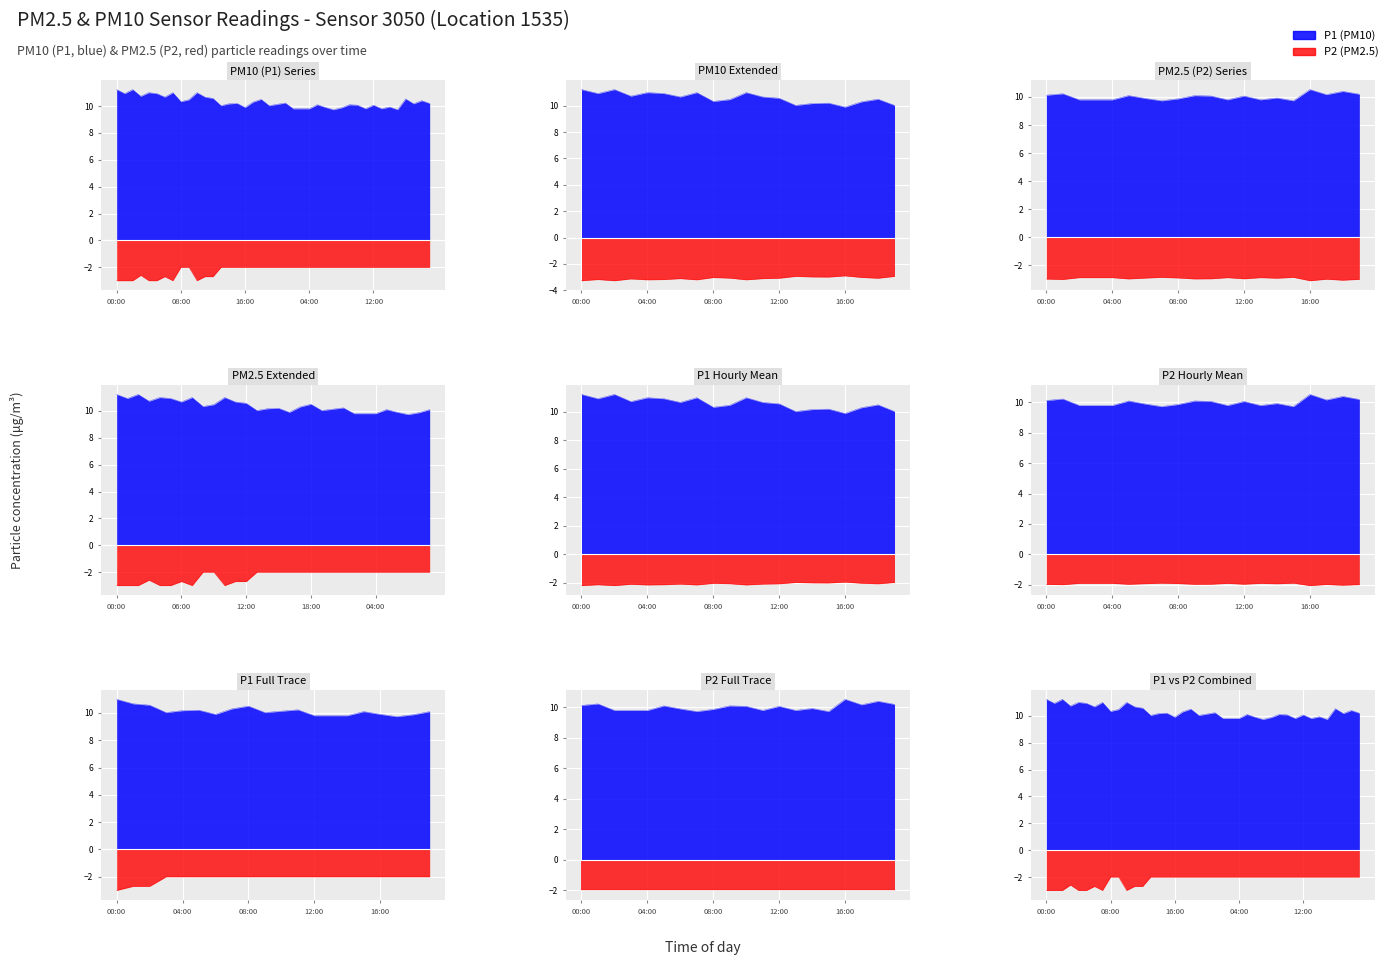

At which category does P2 reach its first local peak?

01:00